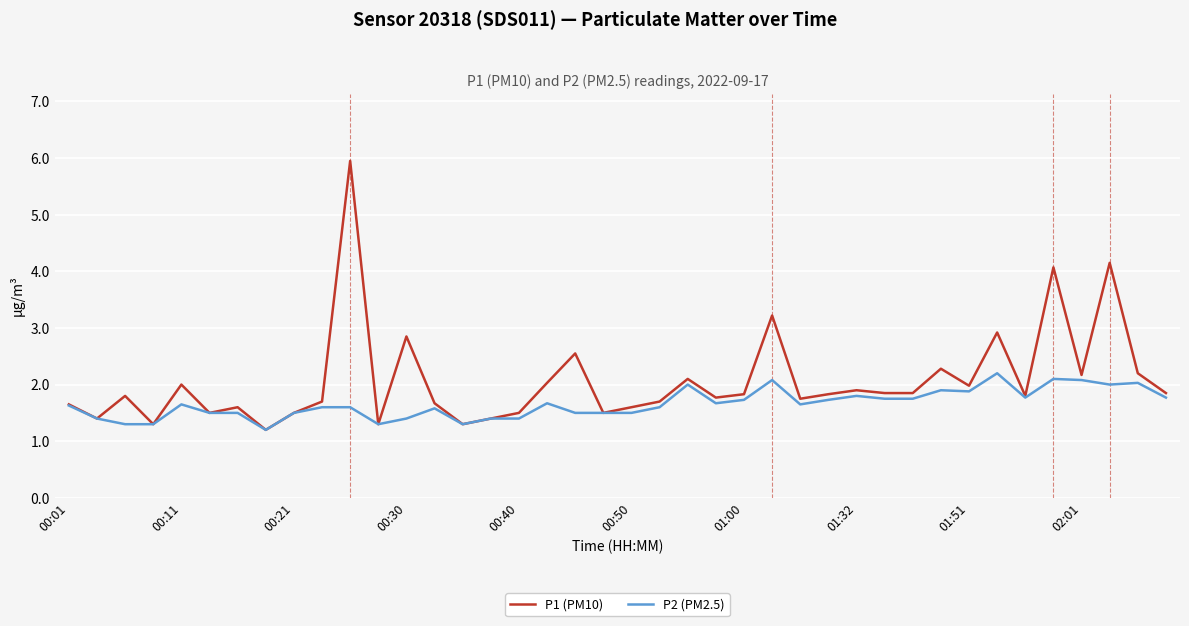

True or false: P1 (PM10) has more than 2 points higher than both neighbors.

True